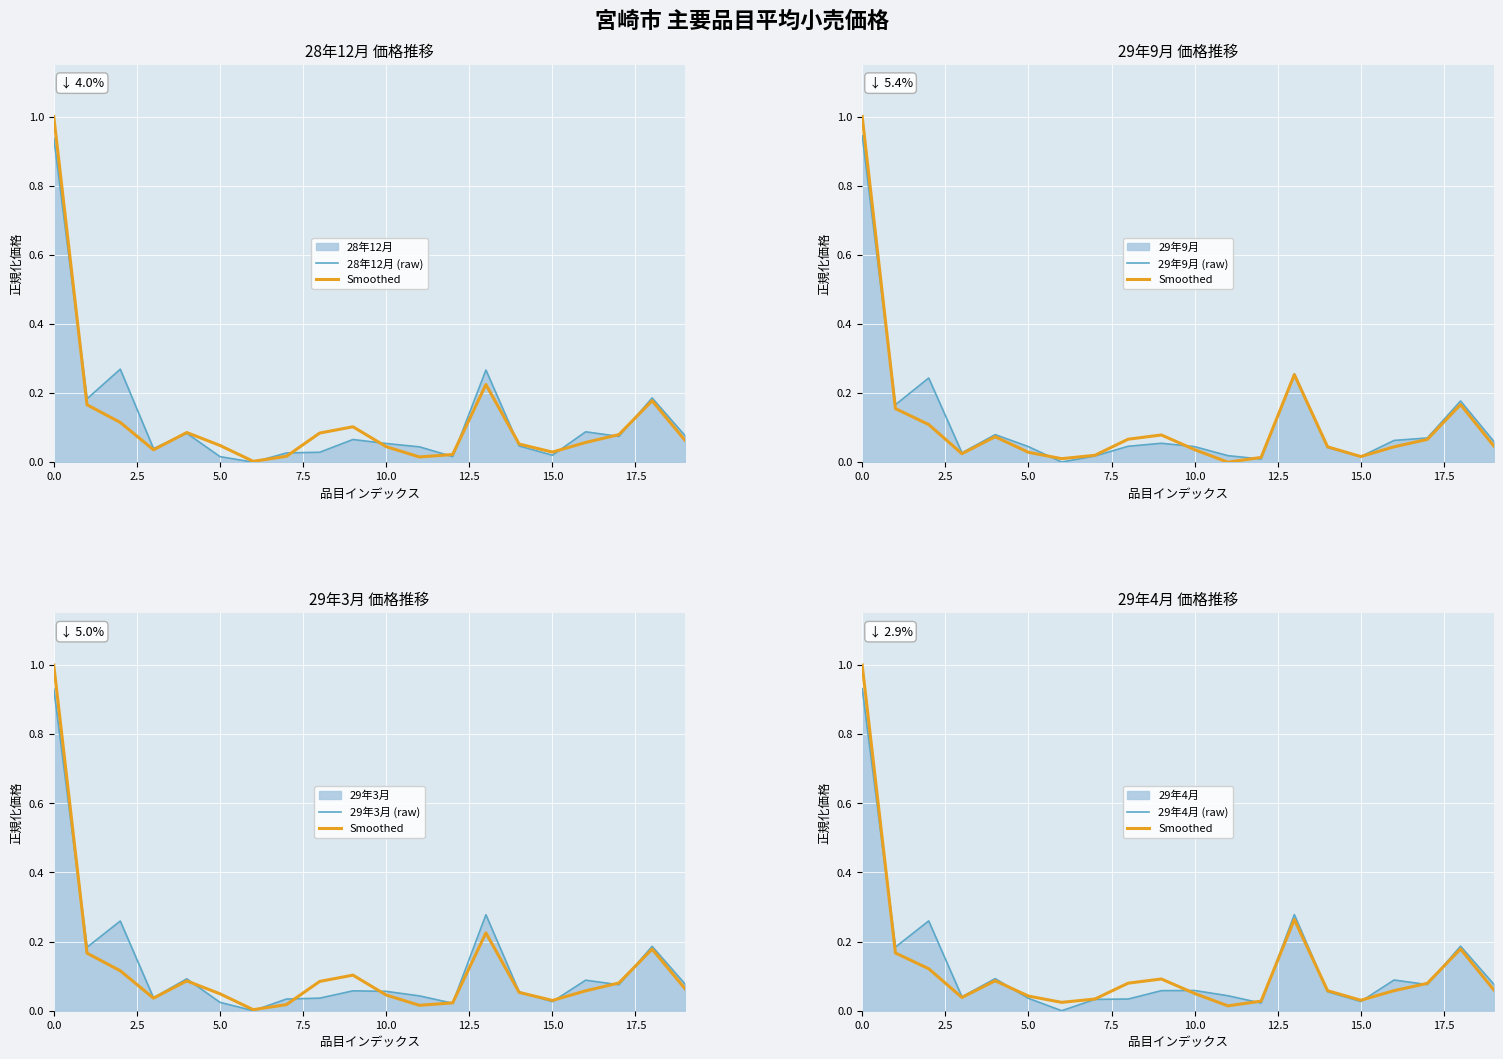

Between 15.0 and 14, which series saw the biggest shift?

29年4月 (raw)